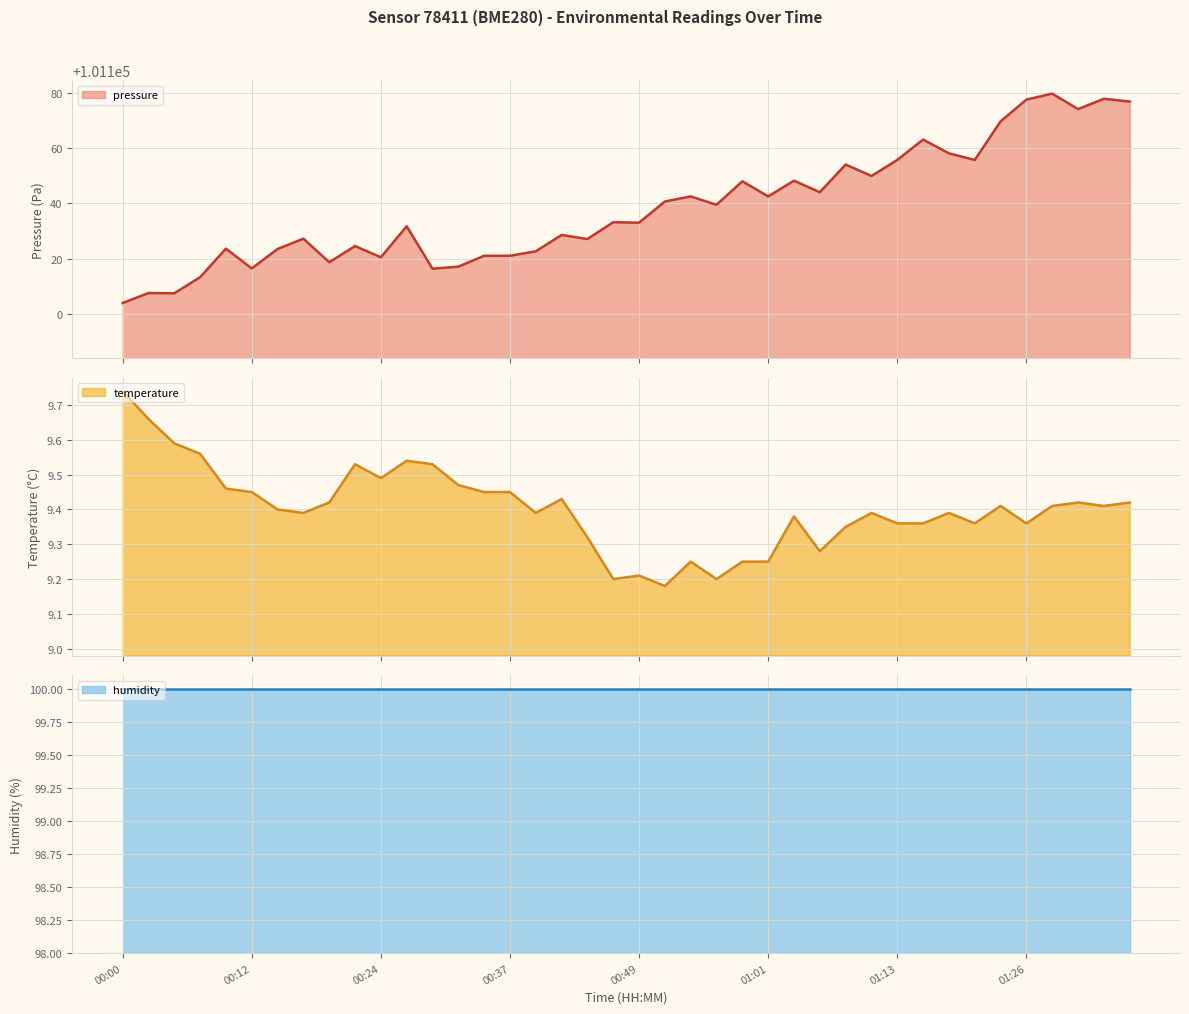

Reading left to right, what are all the values shown in this chart?

00:00=9.7	00:02=9.7	00:05=9.6	00:07=9.6	00:10=9.5	00:12=9.4	00:14=9.4	00:17=9.4	00:19=9.4	00:22=9.5	00:24=9.5	00:27=9.5	00:29=9.5	00:32=9.5	00:34=9.4	00:37=9.4	00:39=9.4	00:41=9.4	00:44=9.3	00:46=9.2	00:49=9.2	00:51=9.2	00:54=9.2	00:56=9.2	00:59=9.2	01:01=9.2	01:03=9.4	01:06=9.3	01:08=9.3	01:11=9.4	01:13=9.4	01:16=9.4	01:18=9.4	01:21=9.4	01:23=9.4	01:26=9.4	01:28=9.4	01:30=9.4	01:33=9.4	01:35=9.4